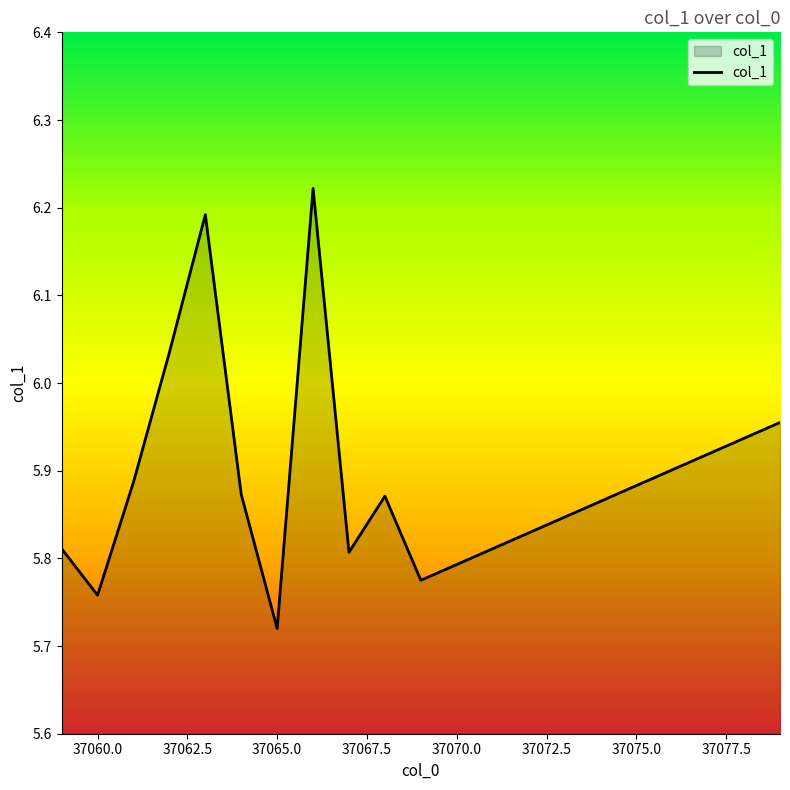

What is the difference between the maximum and minimum values?

0.5